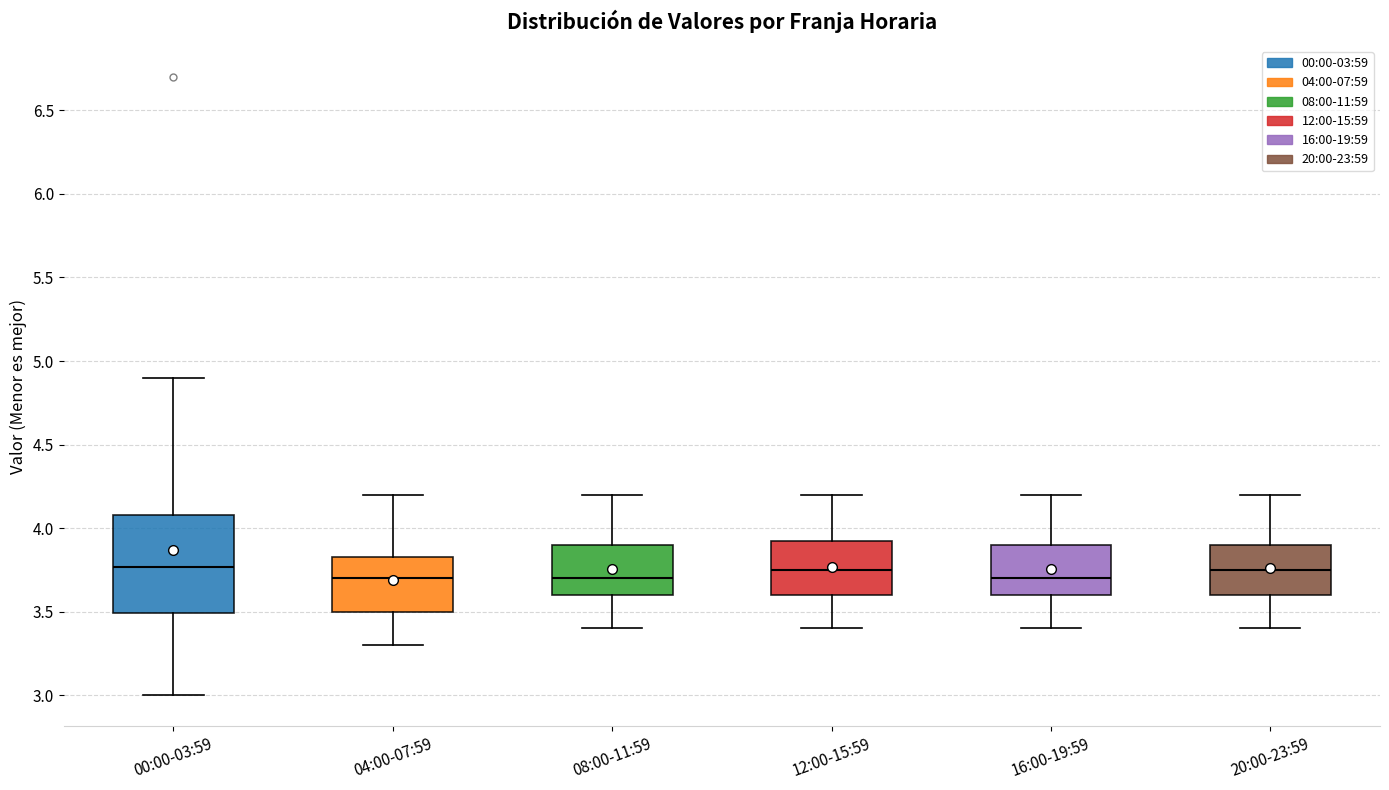

Reading left to right, read every box against the y-axis: the position of its median line, the range the box covers, and the ends of its whiskers. The values are not printed on the chart, so give them approximately, as read against the axis.

00:00-03:59: median 3.75, box 3.50 to 4.10, whiskers 3.00 to 4.90
04:00-07:59: median 3.70, box 3.50 to 3.85, whiskers 3.30 to 4.20
08:00-11:59: median 3.70, box 3.60 to 3.90, whiskers 3.40 to 4.20
12:00-15:59: median 3.75, box 3.60 to 3.95, whiskers 3.40 to 4.20
16:00-19:59: median 3.70, box 3.60 to 3.90, whiskers 3.40 to 4.20
20:00-23:59: median 3.75, box 3.60 to 3.90, whiskers 3.40 to 4.20